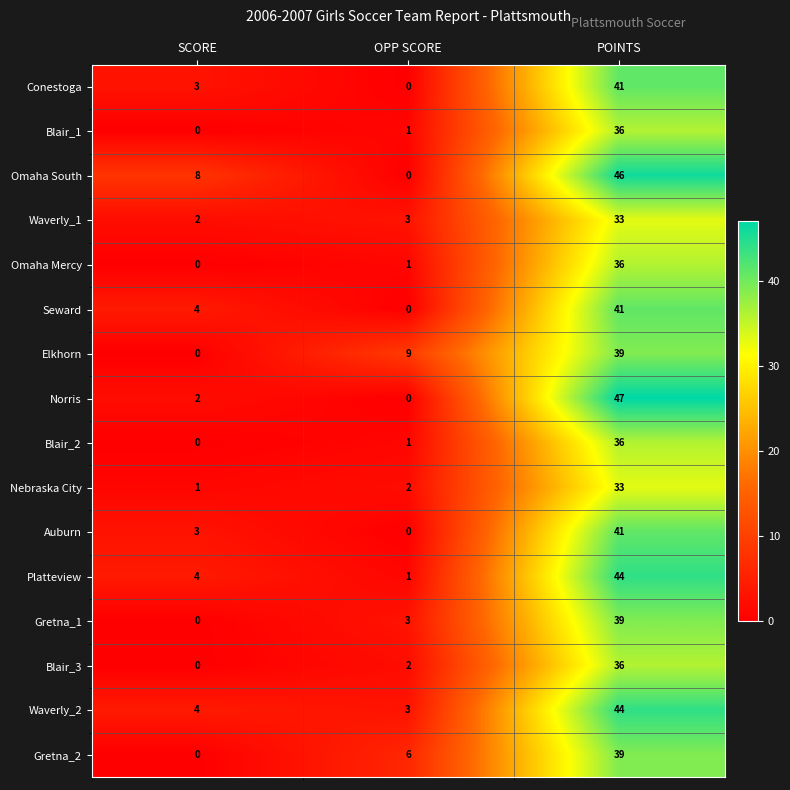

List the labels in order of Seward value, smallest first.

OPP SCORE, SCORE, POINTS